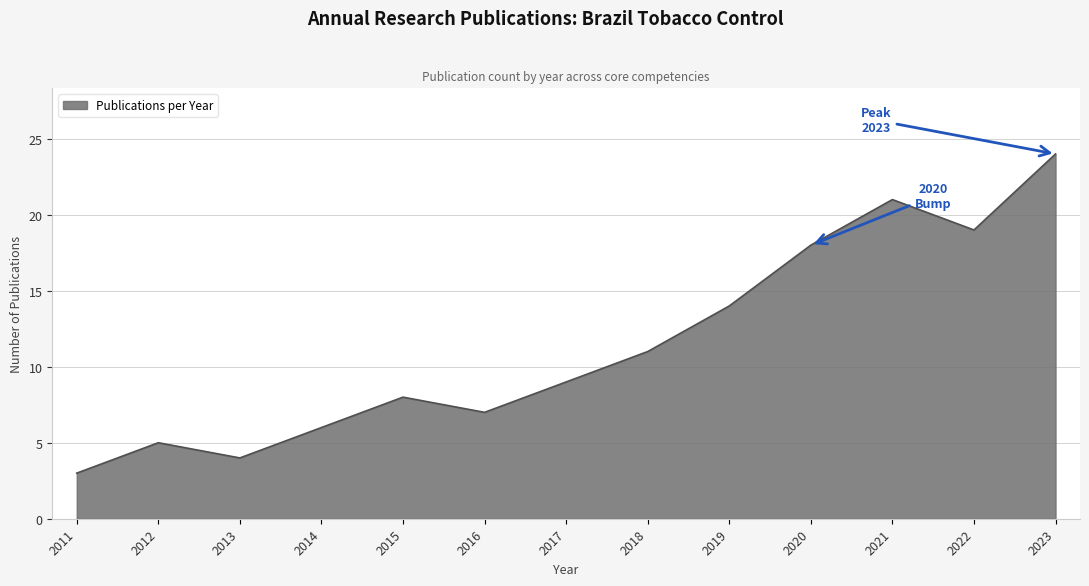

List the labels in order of value, largest first.

2023, 2021, 2022, 2020, 2019, 2018, 2017, 2015, 2016, 2014, 2012, 2013, 2011